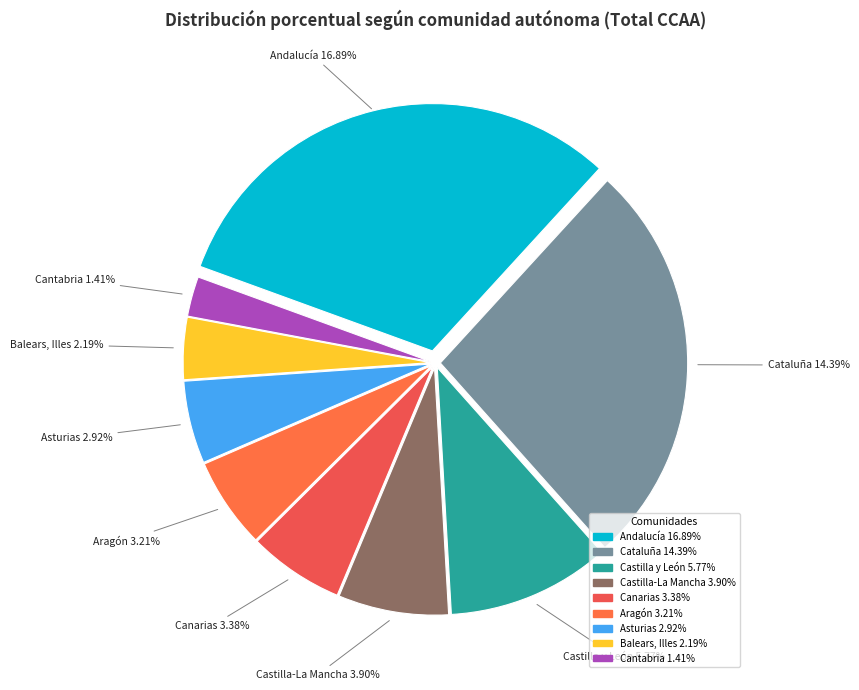

Combined, do Cantabria and Castilla y León account for over 50%?

No